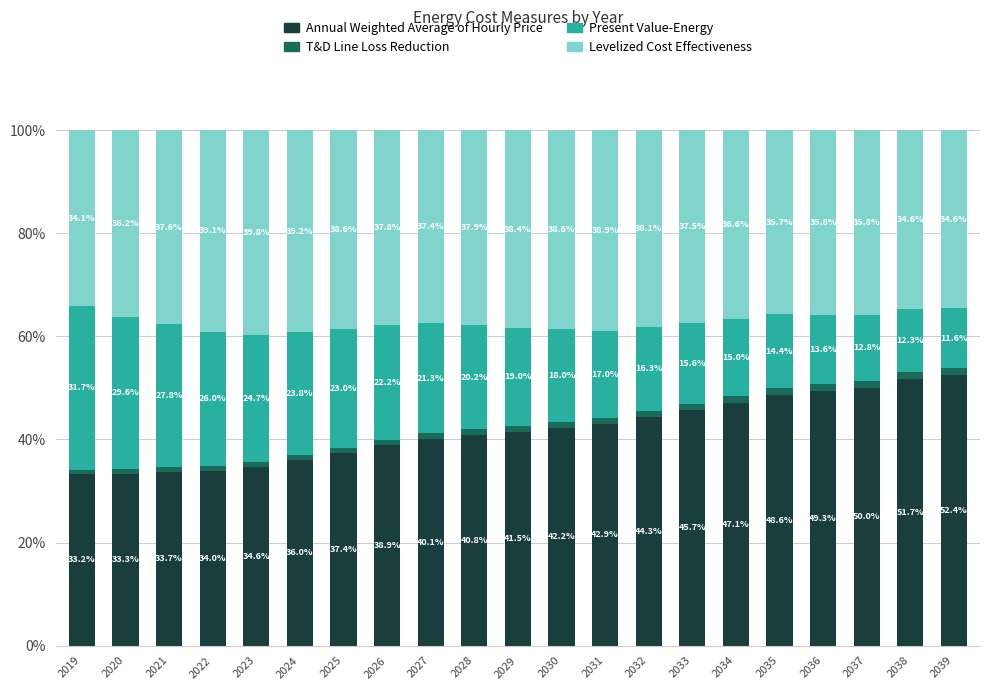

What is the highest value of the Annual Weighted Average of Hourly Price series?

52.4